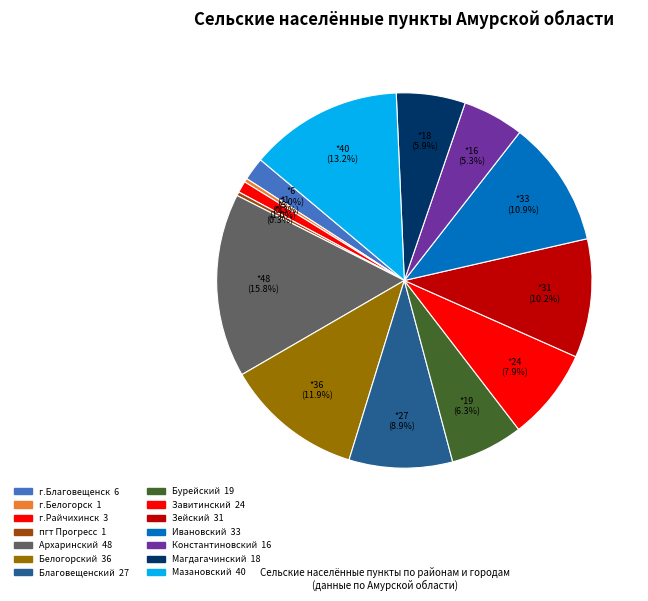

Which category has the biggest portion of the pie?

Архаринский